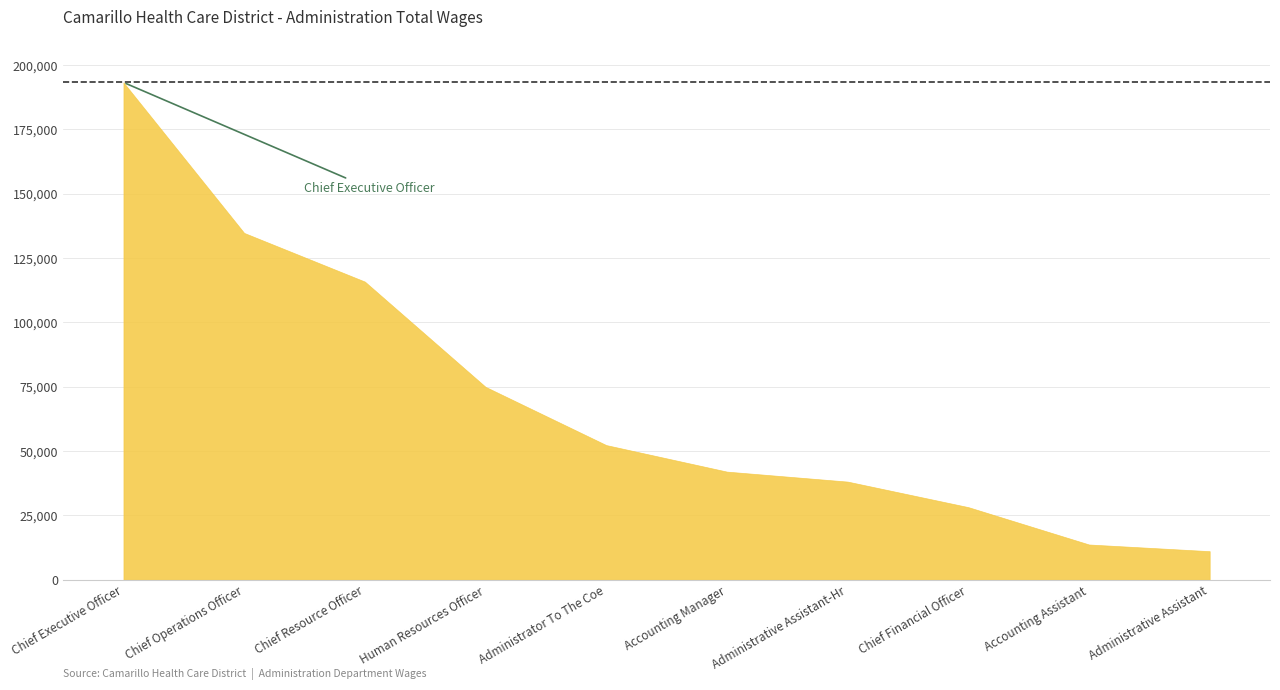

What position from the left is Chief Operations Officer?

2